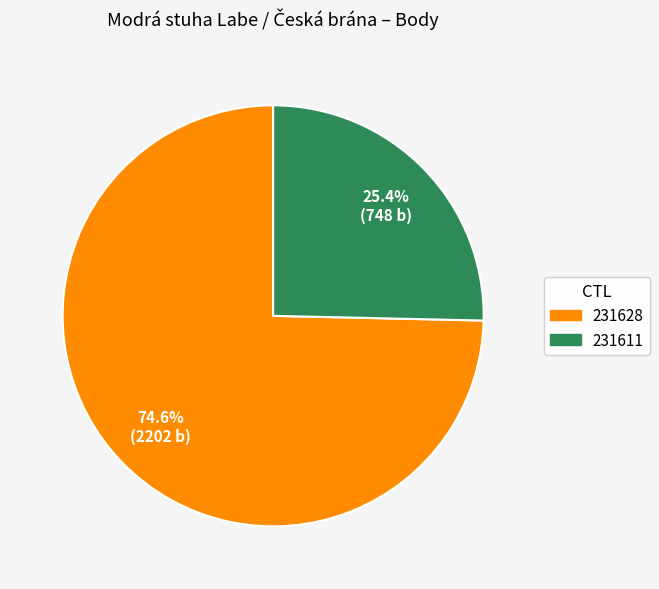

Which category has the biggest portion of the pie?

231628